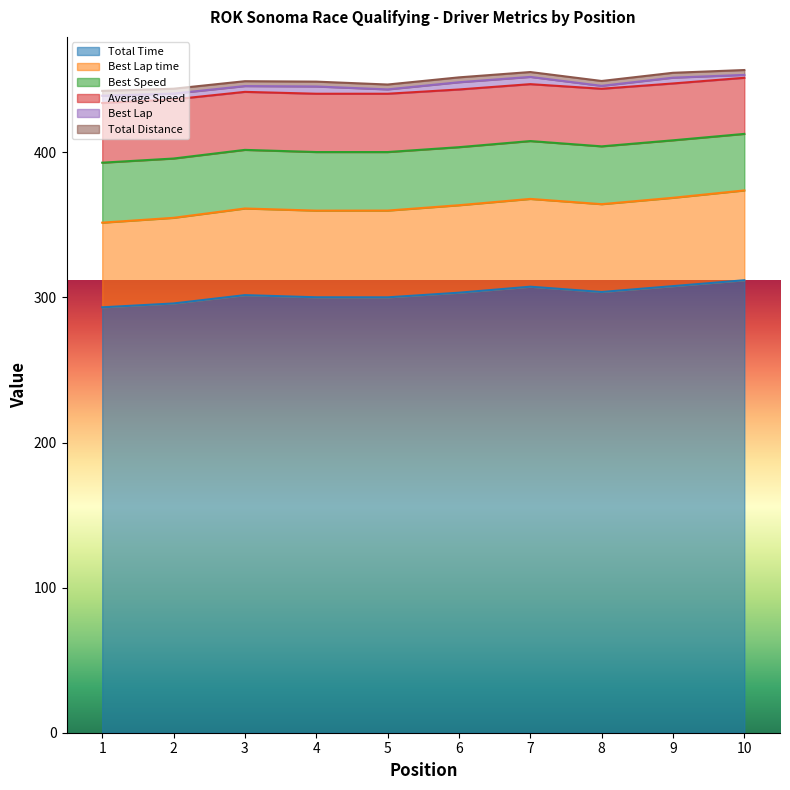

How many interior local valleys does the Average Speed series have?

2